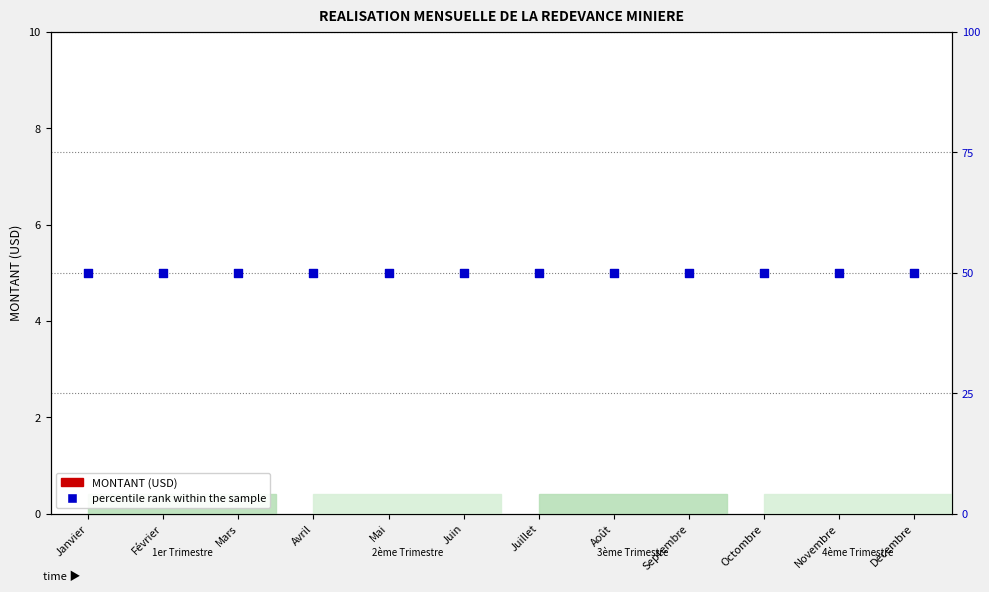

Which series reaches the minimum Y coordinate?

MONTANT (USD)